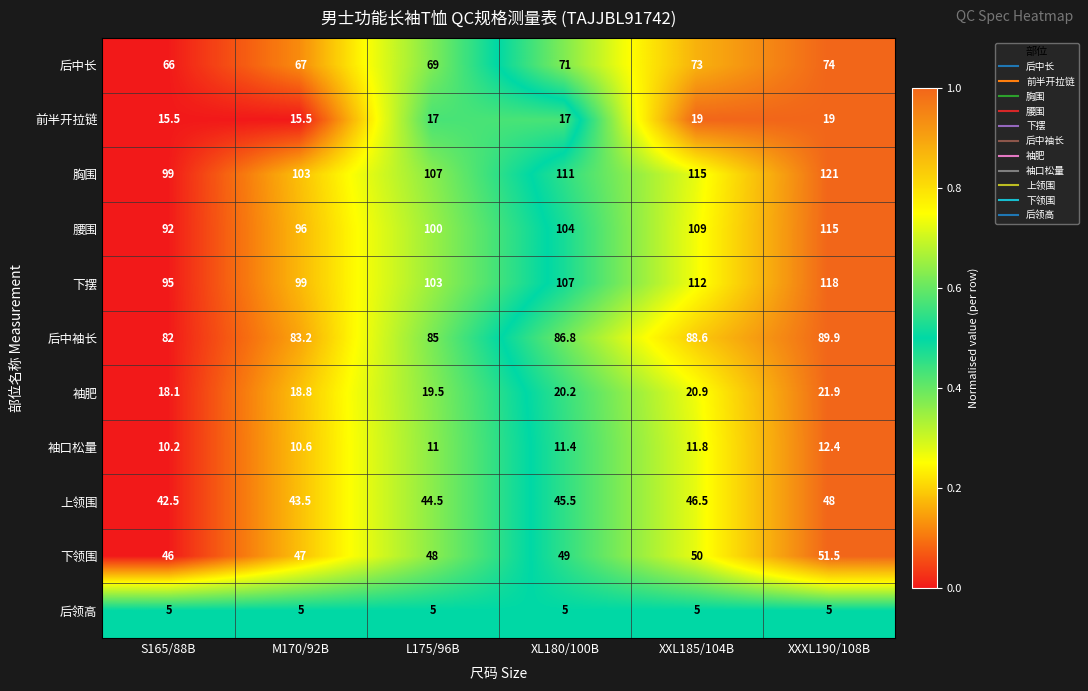

What is the sum of the 胸围 values at XXXL190/108B and XL180/100B?

232.0